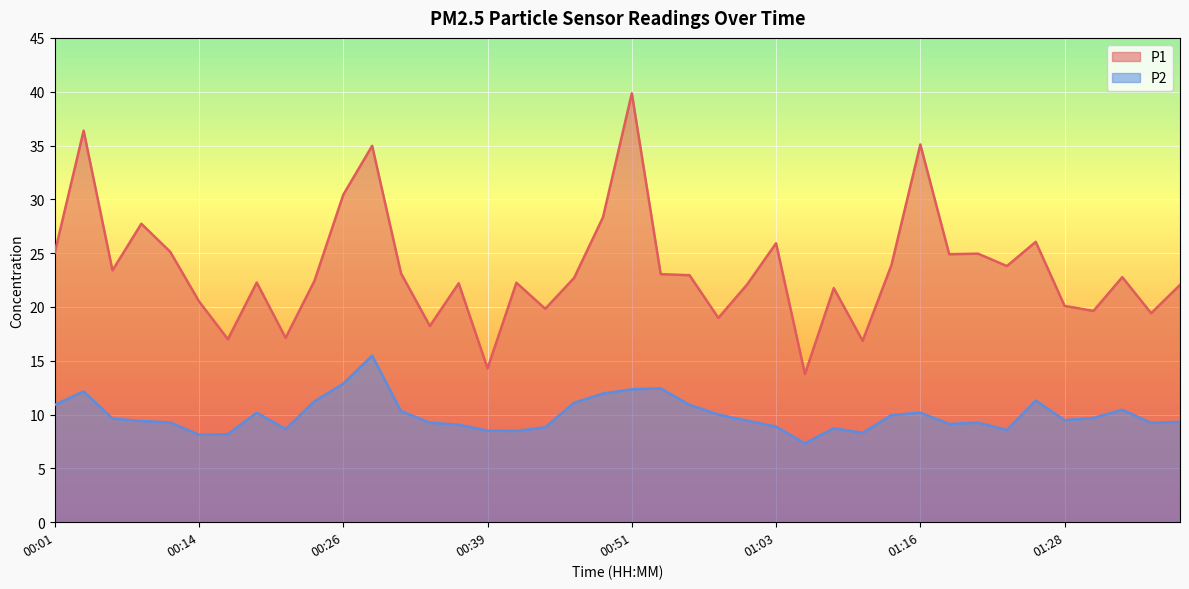

The value of P1 at 00:39 is 14.3. True or false?

True